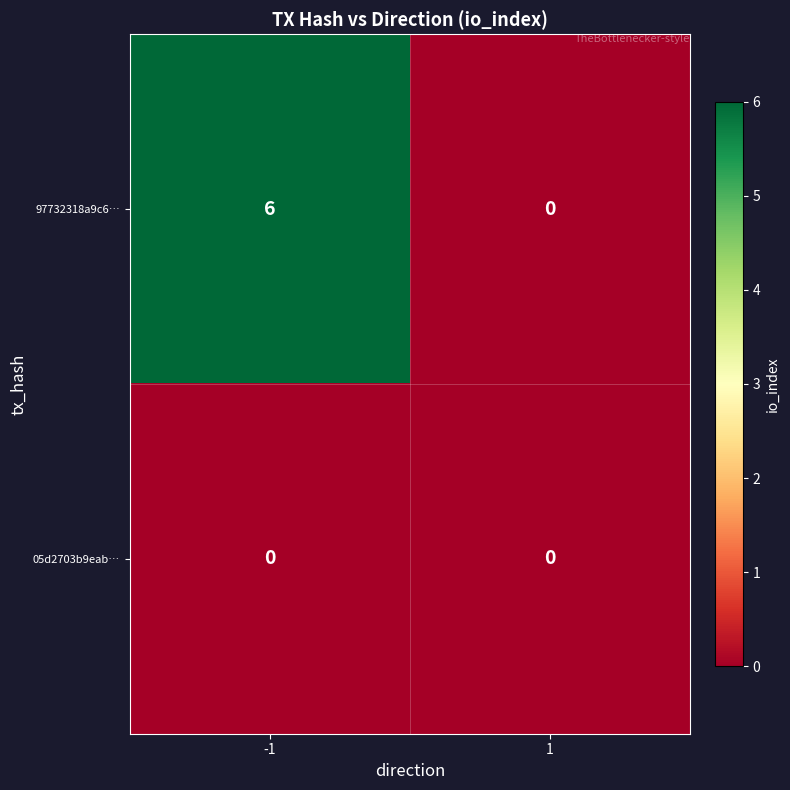

What is the greatest value displayed?

6